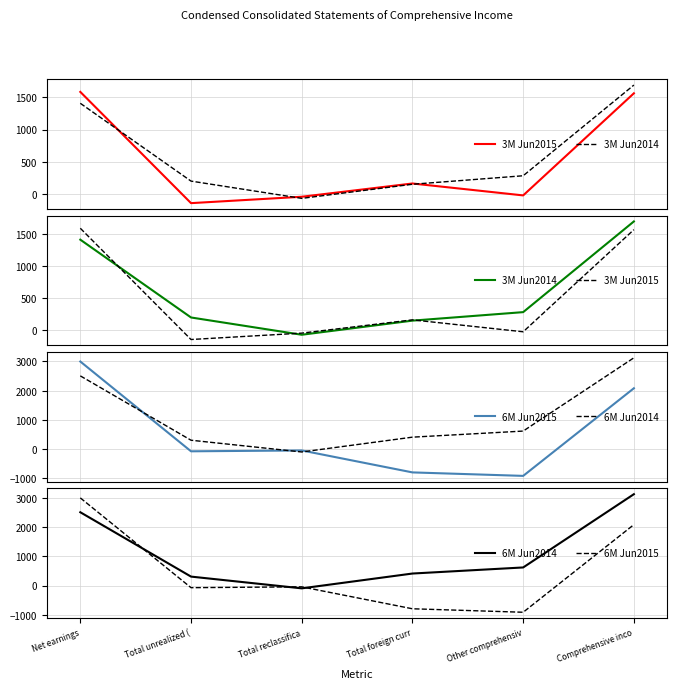

What is the smallest value displayed?

-915